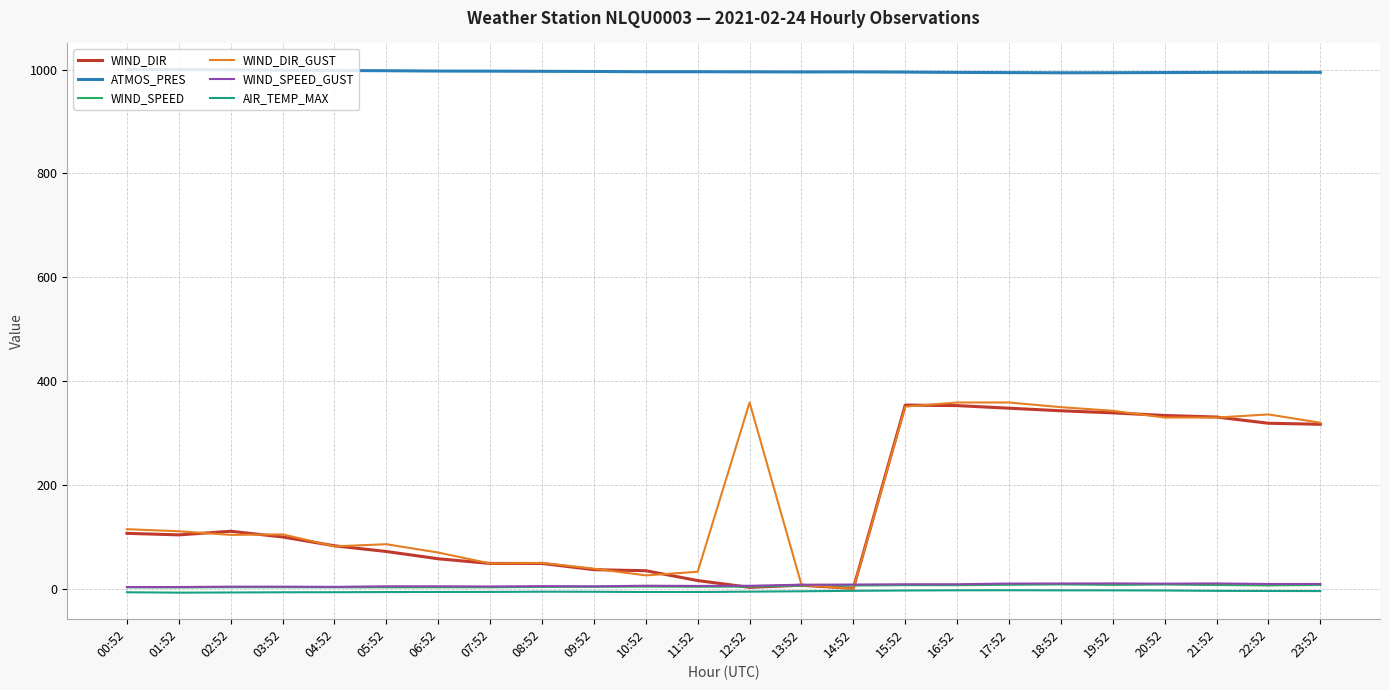

Which series has the largest total across all categories?

ATMOS_PRES